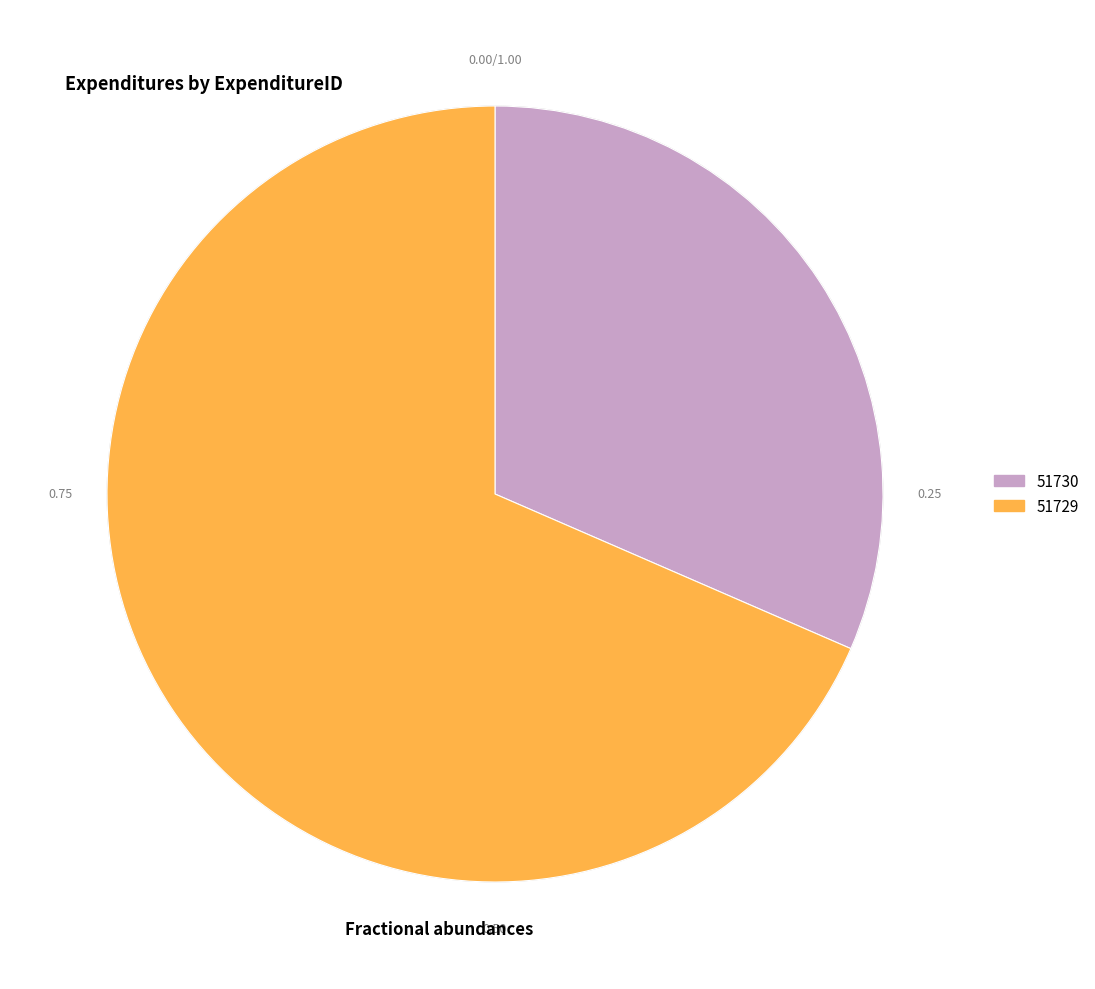

Approximately how many times larger is the value at 51729 compared to 51730?

2.2